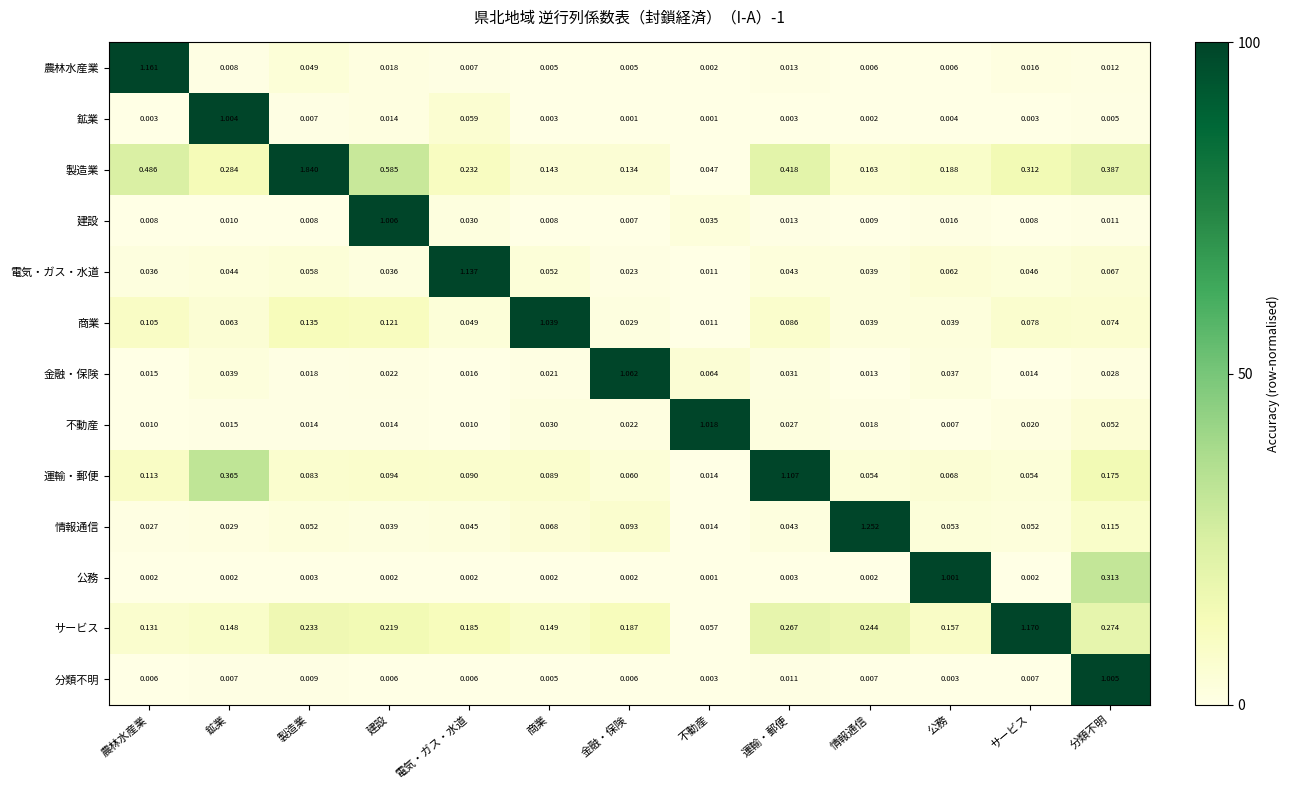

At which label is 農林水産業 closest to 0?

不動産